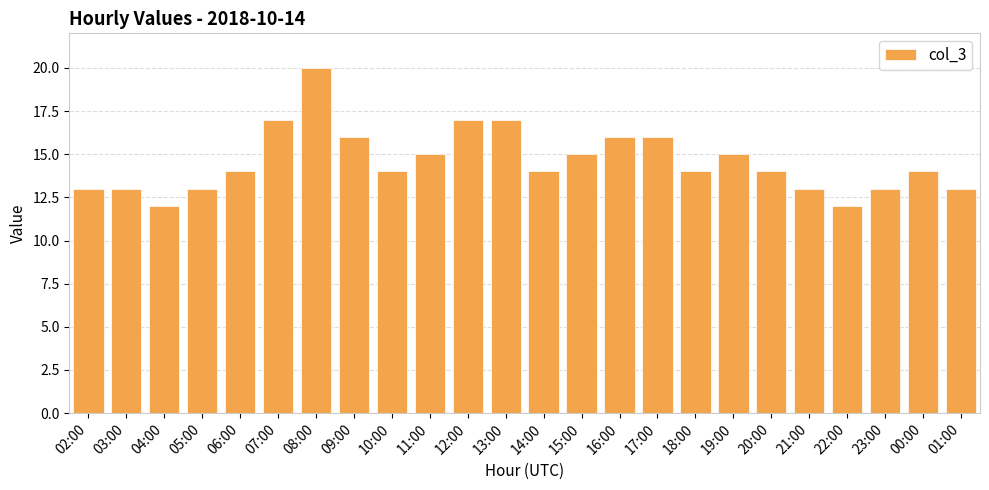

What is the ratio of the value at 04:00 to the value at 18:00?

0.9